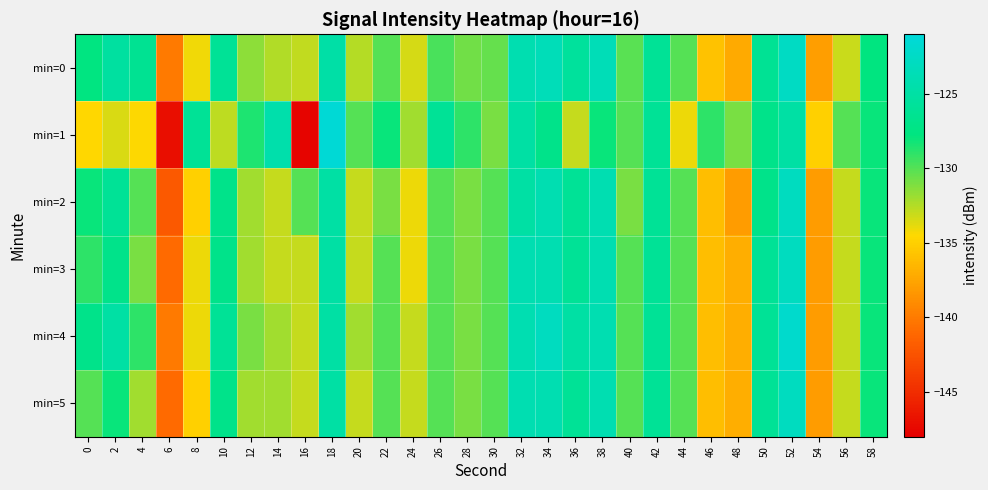

Reading left to right, extract all data points from this chart.

min=0: 0=-127.6	2=-125.3	4=-126.3	6=-140.0	8=-134.1	10=-126.0	12=-131.5	14=-132.5	16=-132.9	18=-124.8	20=-132.6	22=-130.1	24=-133.3	26=-129.7	28=-130.8	30=-130.4	32=-124.2	34=-123.5	36=-125.6	38=-123.6	40=-130.1	42=-126.0	44=-130.0	46=-135.9	48=-137.2	50=-126.2	52=-122.6	54=-137.9	56=-133.1	58=-127.7
min=1: 0=-134.5	2=-133.5	4=-134.5	6=-147.0	8=-126.0	10=-132.7	12=-128.6	14=-124.5	16=-147.6	18=-121.3	20=-130.0	22=-128.0	24=-132.0	26=-126.0	28=-129.0	30=-131.0	32=-125.0	34=-127.0	36=-133.0	38=-128.0	40=-130.0	42=-126.0	44=-134.0	46=-129.0	48=-131.0	50=-127.0	52=-125.0	54=-135.0	56=-130.0	58=-128.0
min=2: 0=-128.0	2=-126.0	4=-130.0	6=-142.0	8=-135.0	10=-127.0	12=-132.0	14=-133.0	16=-130.0	18=-125.0	20=-133.0	22=-131.0	24=-134.0	26=-130.0	28=-131.0	30=-130.0	32=-125.0	34=-124.0	36=-126.0	38=-124.0	40=-131.0	42=-126.0	44=-130.0	46=-136.0	48=-138.0	50=-127.0	52=-123.0	54=-138.0	56=-133.0	58=-128.0
min=3: 0=-129.0	2=-127.0	4=-131.0	6=-141.0	8=-134.0	10=-127.0	12=-132.0	14=-133.0	16=-133.0	18=-125.0	20=-133.0	22=-130.0	24=-134.0	26=-130.0	28=-131.0	30=-130.0	32=-124.0	34=-124.0	36=-126.0	38=-124.0	40=-130.0	42=-126.0	44=-130.0	46=-136.0	48=-137.0	50=-126.0	52=-123.0	54=-138.0	56=-133.0	58=-128.0
min=4: 0=-127.0	2=-125.0	4=-129.0	6=-140.0	8=-134.0	10=-126.0	12=-131.0	14=-132.0	16=-133.0	18=-125.0	20=-132.0	22=-130.0	24=-133.0	26=-130.0	28=-131.0	30=-130.0	32=-124.0	34=-123.0	36=-125.0	38=-124.0	40=-130.0	42=-126.0	44=-130.0	46=-136.0	48=-137.0	50=-126.0	52=-122.0	54=-138.0	56=-133.0	58=-128.0
min=5: 0=-130.0	2=-128.0	4=-132.0	6=-141.0	8=-135.0	10=-127.0	12=-132.0	14=-132.0	16=-133.0	18=-125.0	20=-133.0	22=-130.0	24=-133.0	26=-130.0	28=-131.0	30=-130.0	32=-124.0	34=-124.0	36=-126.0	38=-124.0	40=-130.0	42=-126.0	44=-130.0	46=-136.0	48=-137.0	50=-126.0	52=-123.0	54=-138.0	56=-133.0	58=-128.0